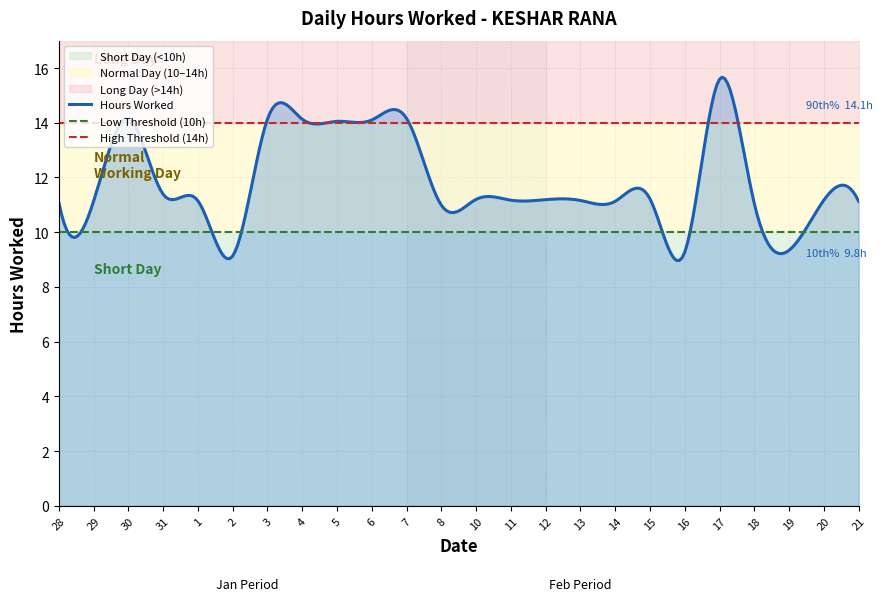

How many series are shown in this chart?

1